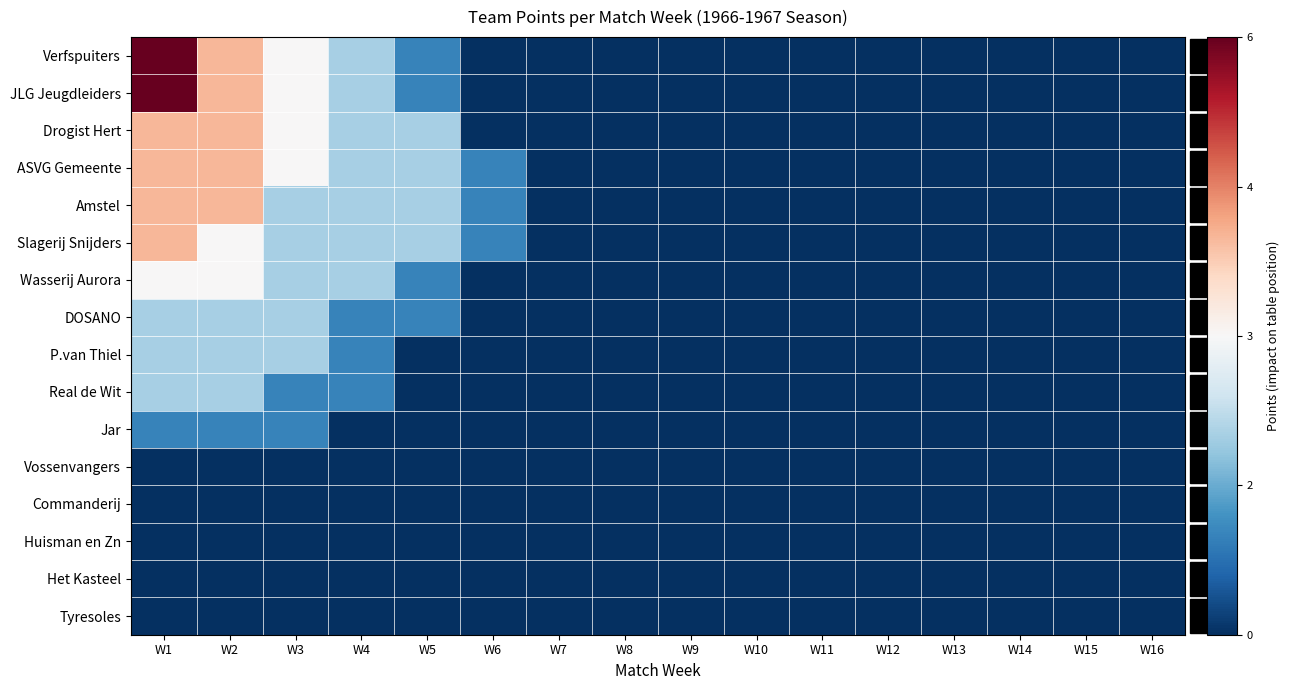

Which series has the largest total across all categories?

Verfspuiters